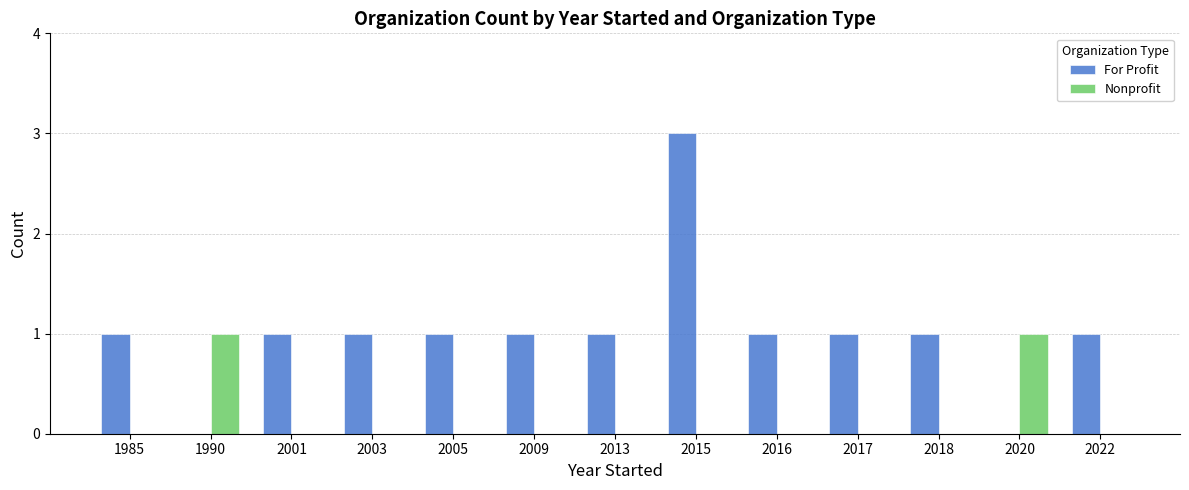

What are all the series names shown in the legend?

For Profit, Nonprofit